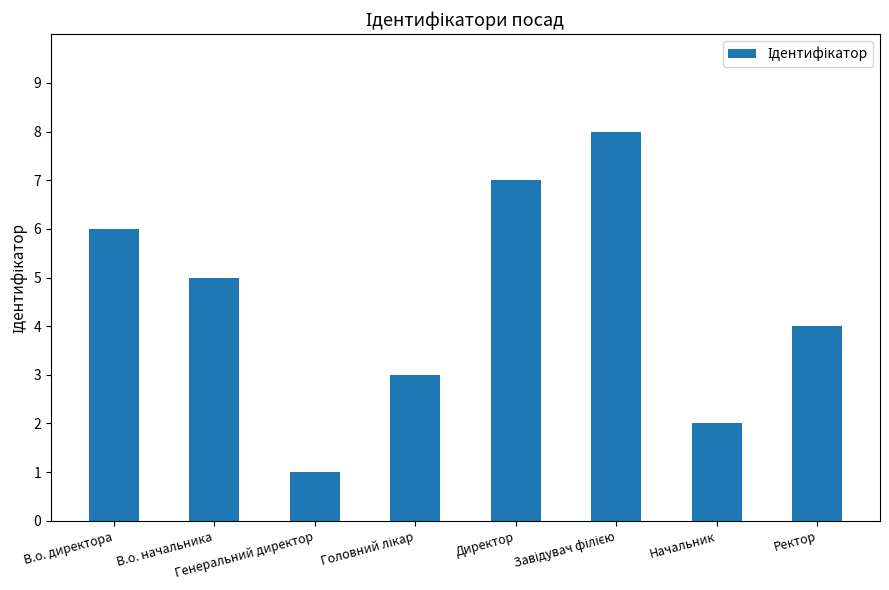

Are the bars grouped side by side (vs. stacked)?

No